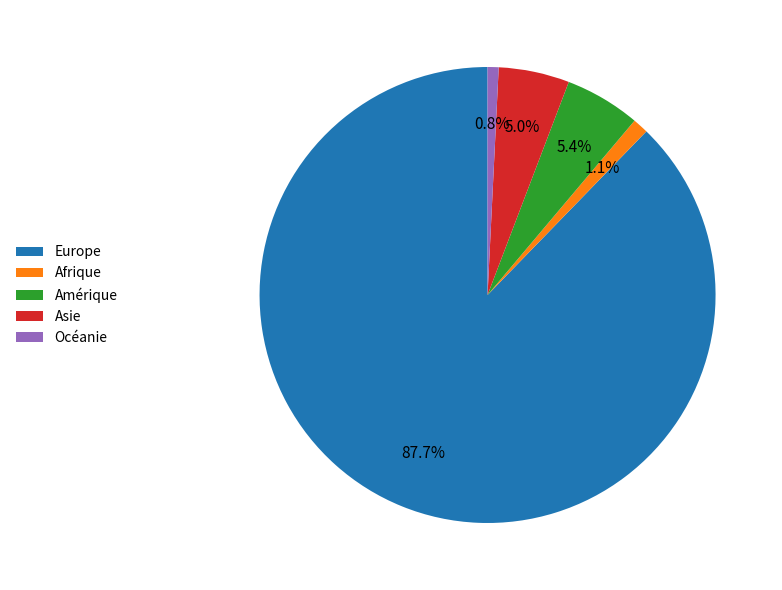

To the nearest percent, what portion does Asie represent?

5%